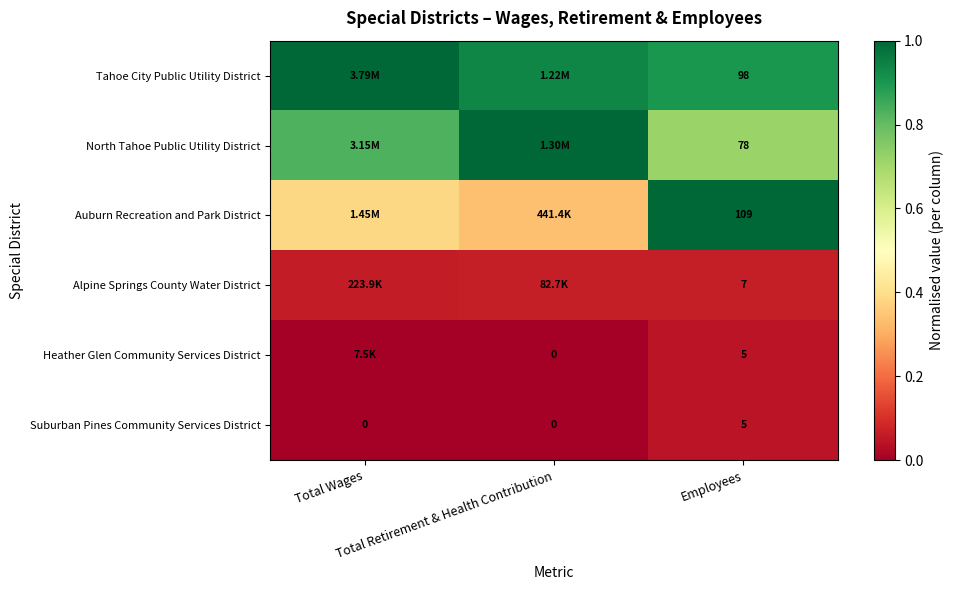

Between Total Wages and Employees, which is larger?

Total Wages